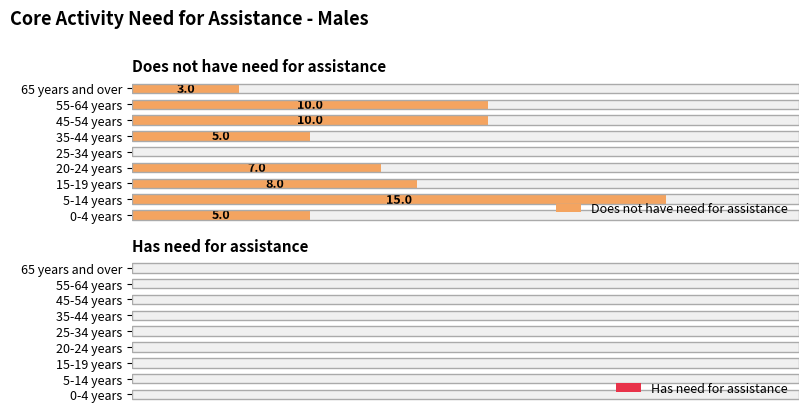

Is the value of Has need for assistance at 10.0 greater than the value of Does not have need for assistance at 5.0?

No